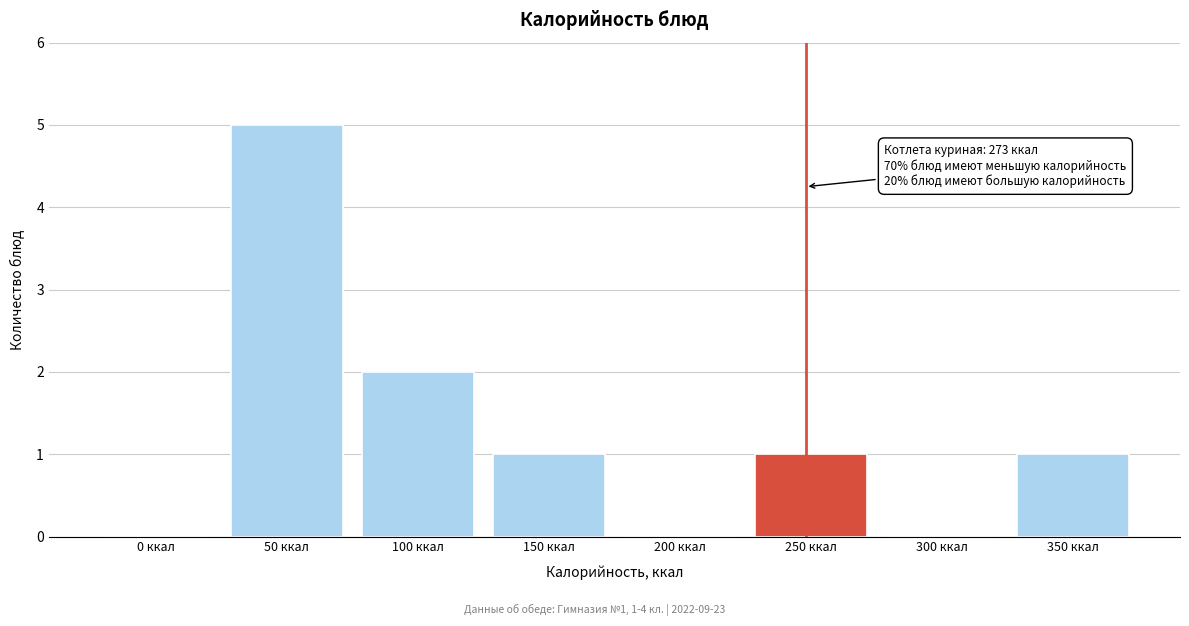

Reading right to left, list all the values displayed in this chart.

350 ккал=1	300 ккал=0	250 ккал=1	200 ккал=0	150 ккал=1	100 ккал=2	50 ккал=5	0 ккал=0